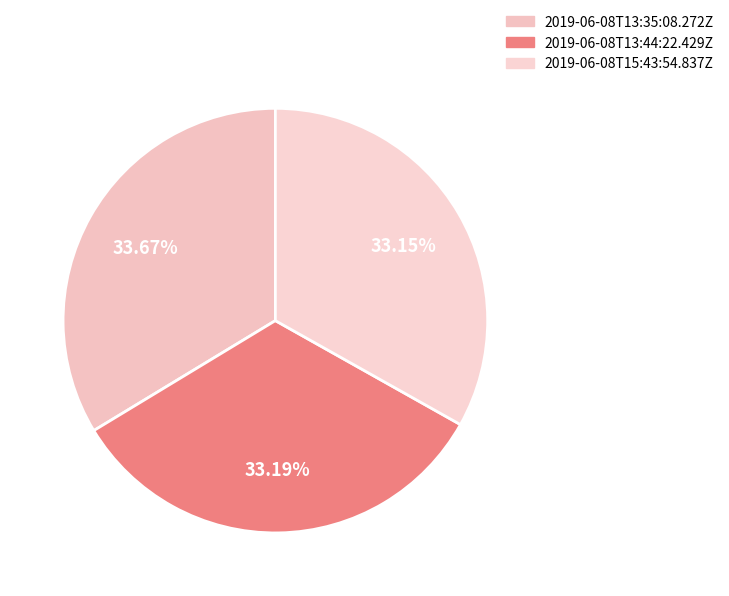

Is there any slice that represents more than half of the pie?

No